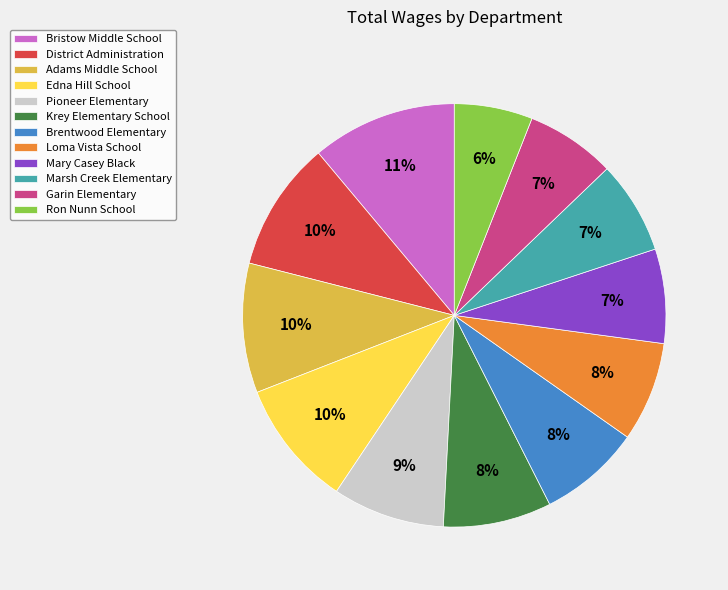

Is it true that Loma Vista School is 8% of the pie?

True